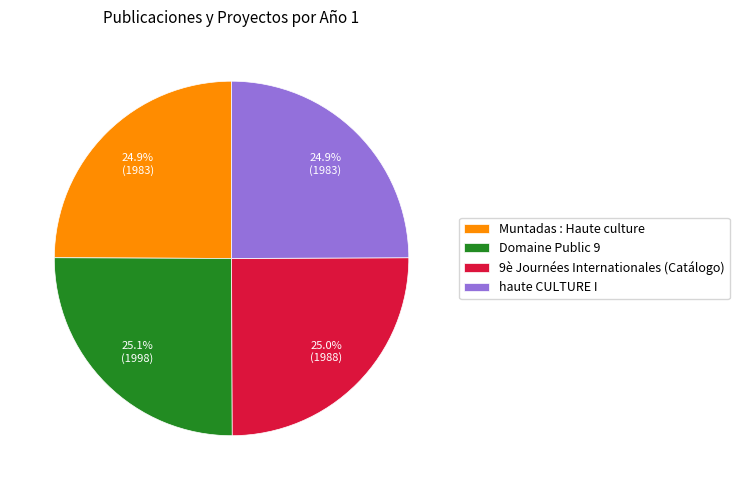

How much of the chart is everything except Muntadas : Haute culture?

75.1%